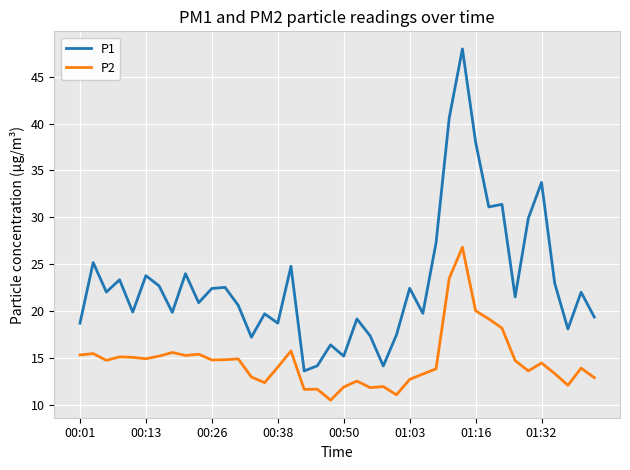

Which series has the largest total across all categories?

P1